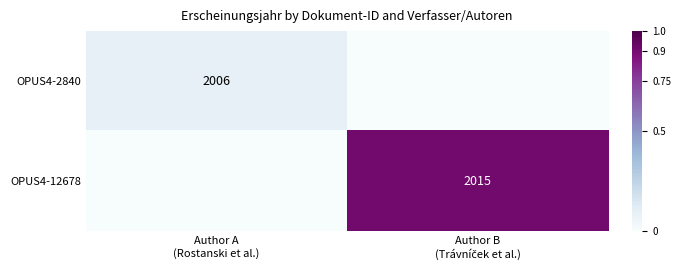

How many data points in OPUS4-12678 are above 0?

1